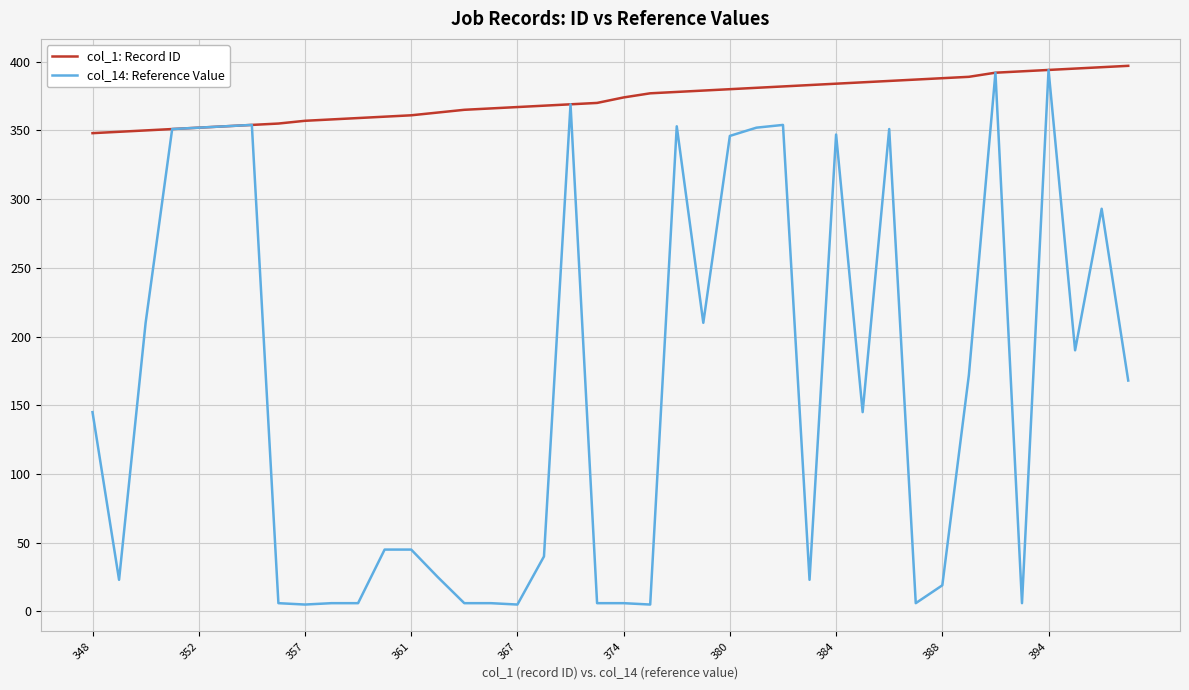

List the series in order of their overall mean, lowest first.

col_14: Reference Value, col_1: Record ID